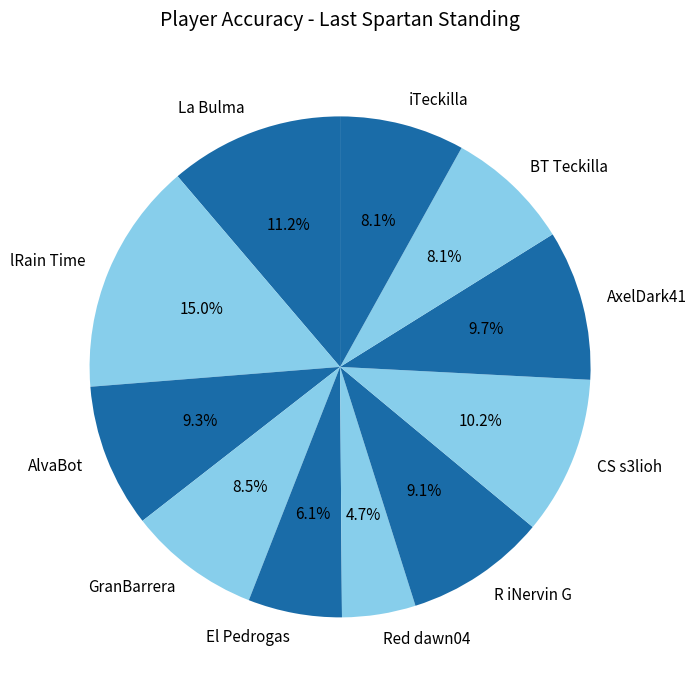

Count the number of slices in the pie.

11